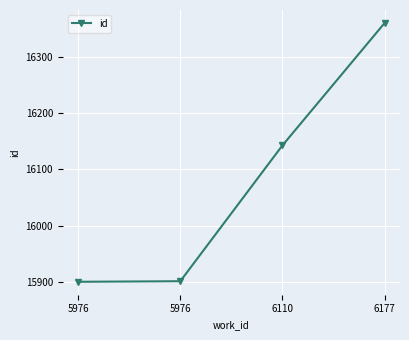

How many lines are shown in the chart?

1